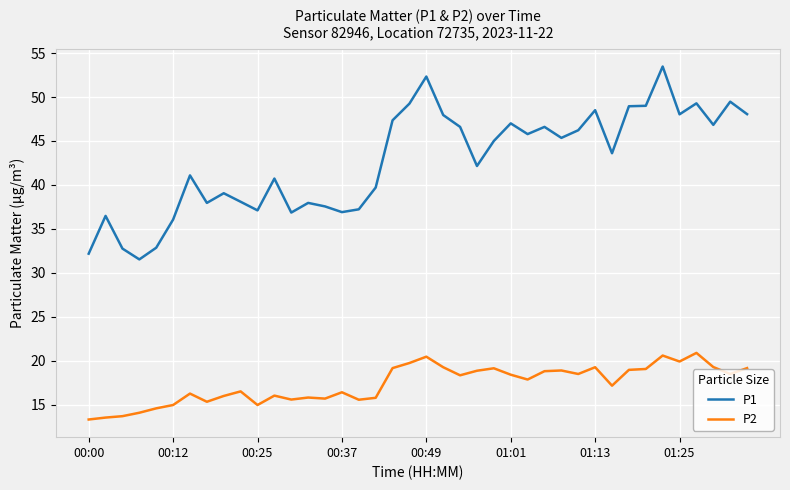

Which series has the widest spread of values?

P1